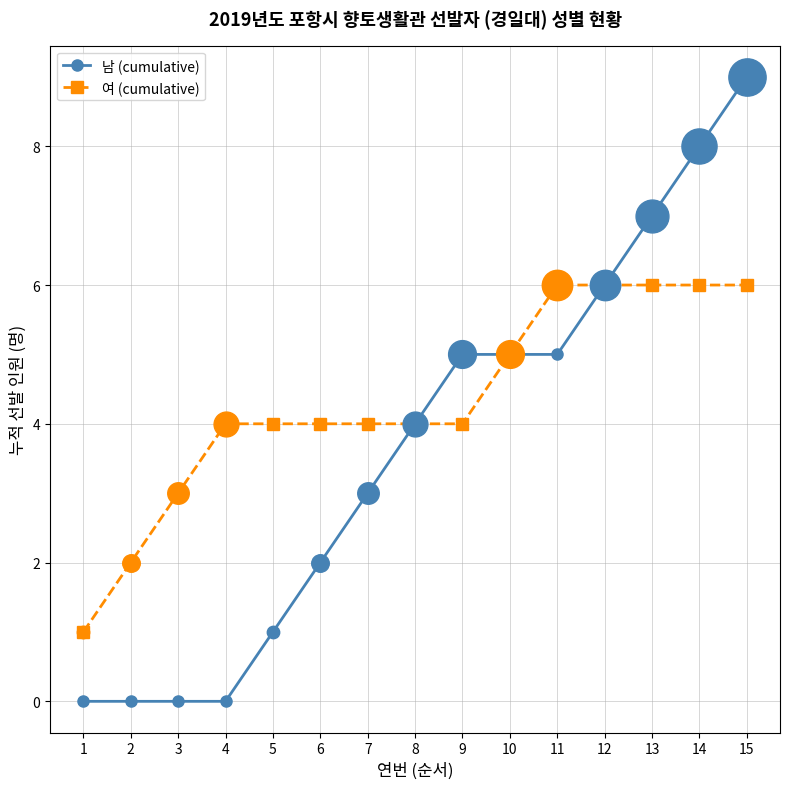

Which series has the widest spread of values?

남 (cumulative)